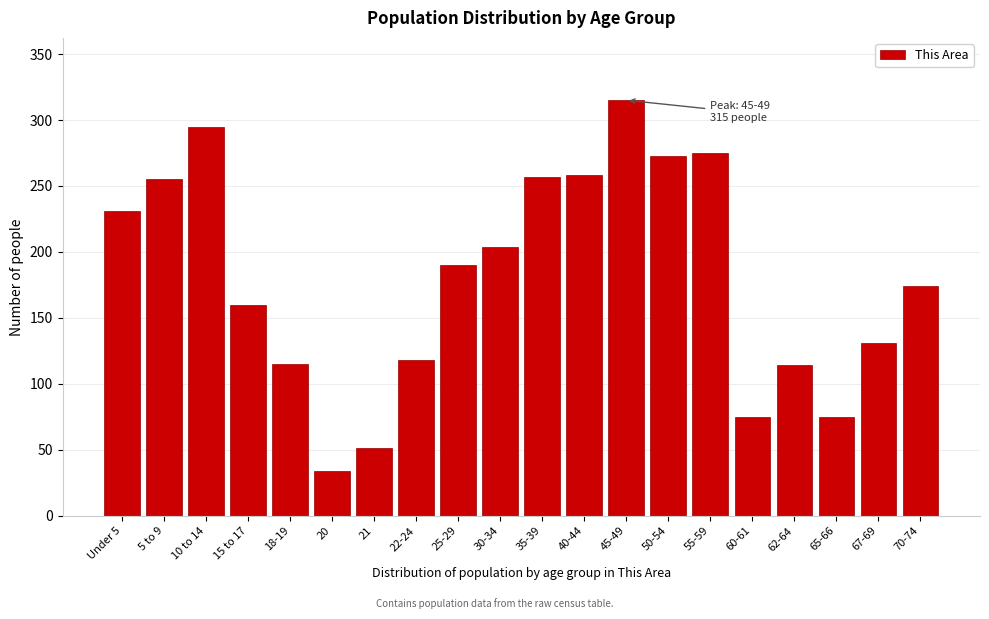

Which category has the highest value across all series?

45-49